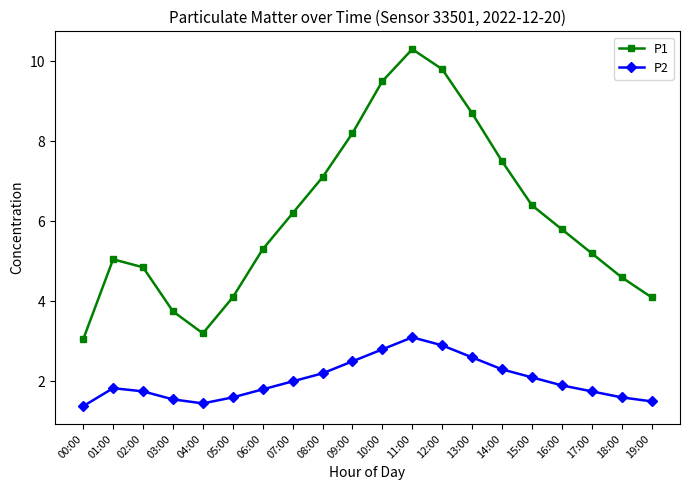

Which series changed the most between 03:00 and 17:00?

P1